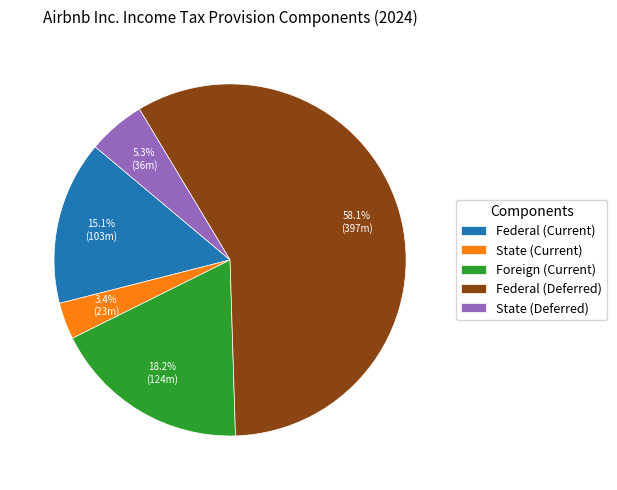

Does State (Current) account for over 50% of the chart?

No